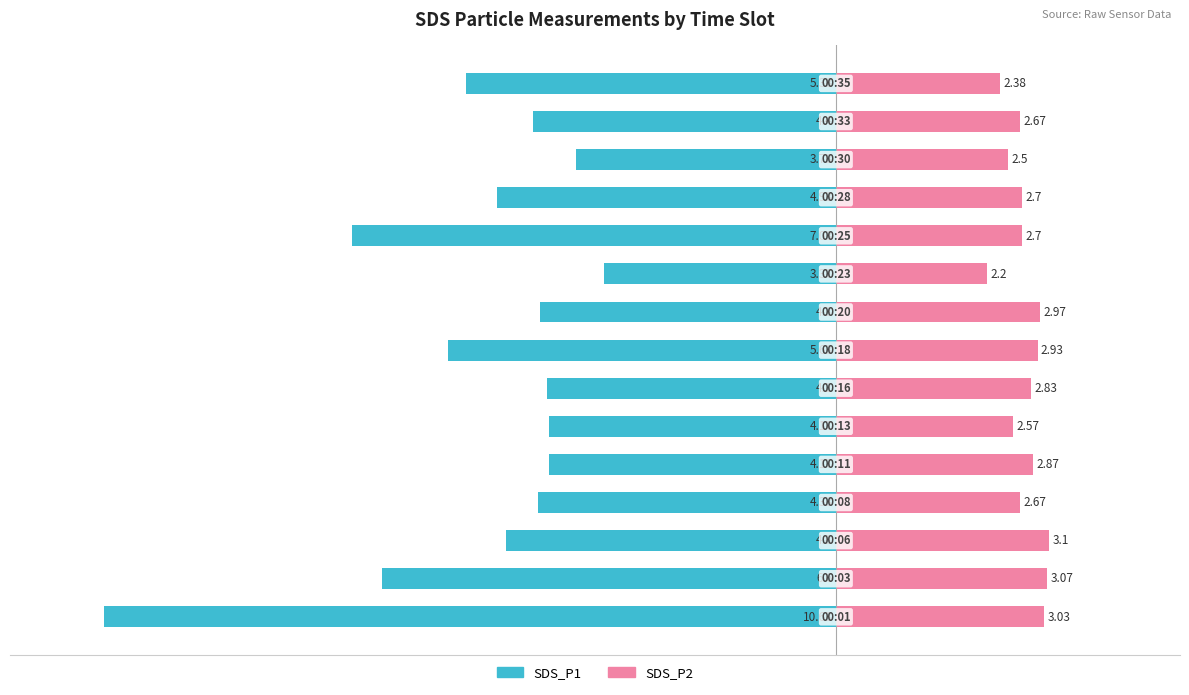

Reading right to left, what are all the values shown in this chart?

SDS_P1: -5.4	-4.4	-3.8	-4.9	-7.0	-3.4	-4.3	-5.6	-4.2	-4.2	-4.2	-4.3	-4.8	-6.6	-10.6
SDS_P2: 2.4	2.7	2.5	2.7	2.7	2.2	3.0	2.9	2.8	2.6	2.9	2.7	3.1	3.1	3.0